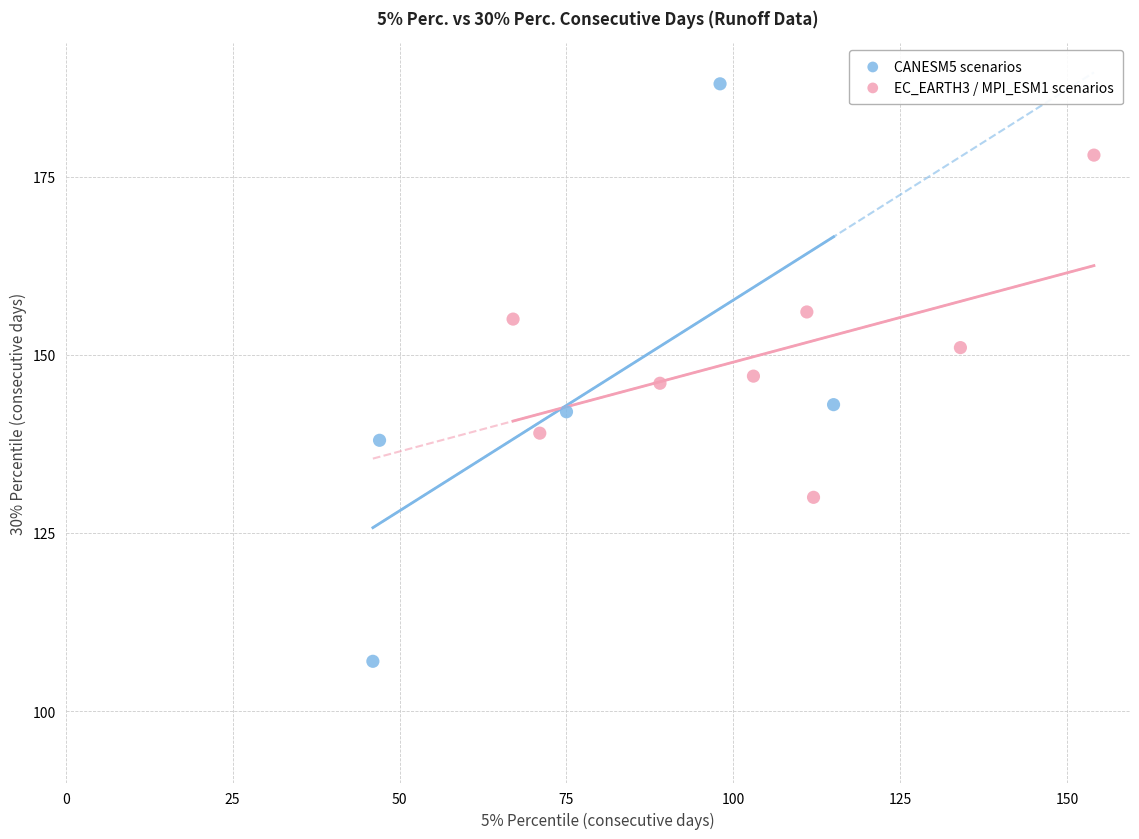

Which series reaches the minimum Y coordinate?

CANESM5 scenarios